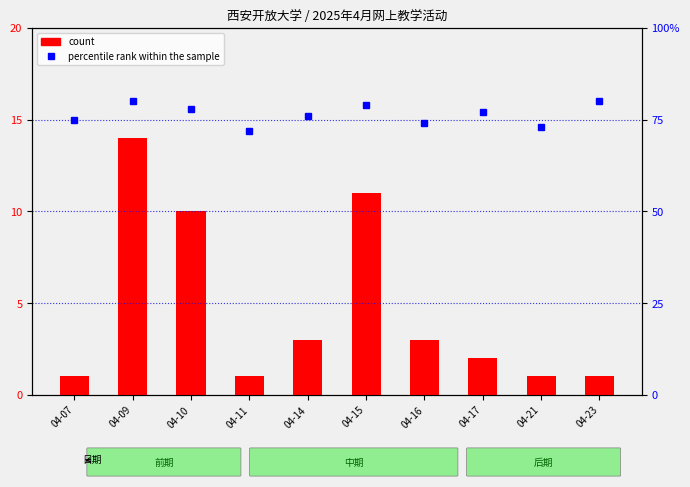

List the labels in order of count value, largest first.

04-09, 04-15, 04-10, 04-14, 04-16, 04-17, 04-07, 04-11, 04-21, 04-23